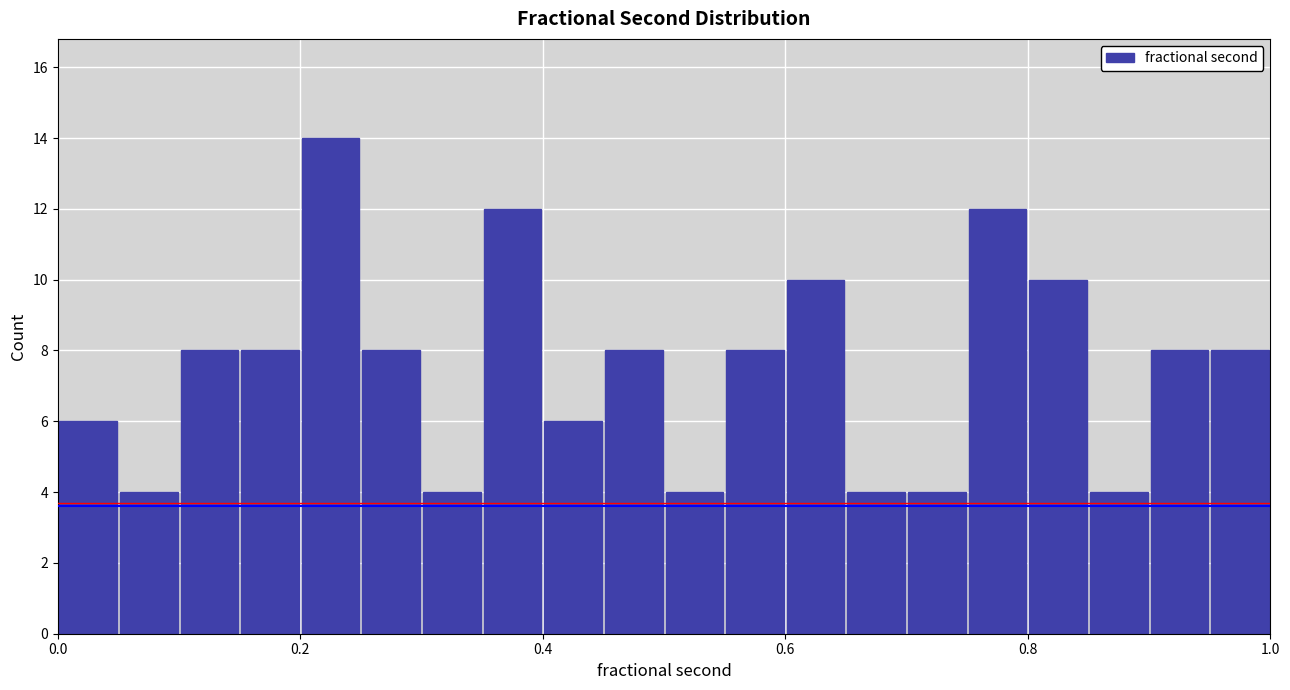

Around what value on the x-axis is the tallest bar? Give the approximate position of its centre, as read against the axis.

0.22